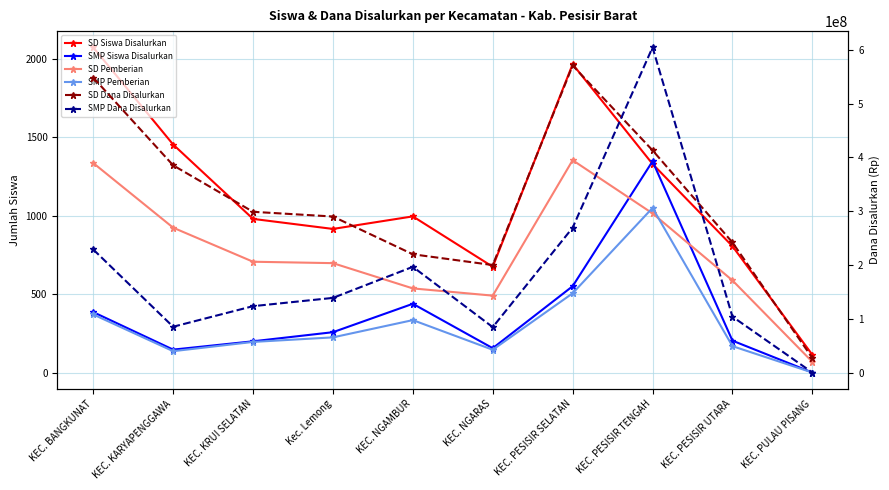

True or false: SD Dana Disalurkan and SMP Pemberian cross at least once.

False